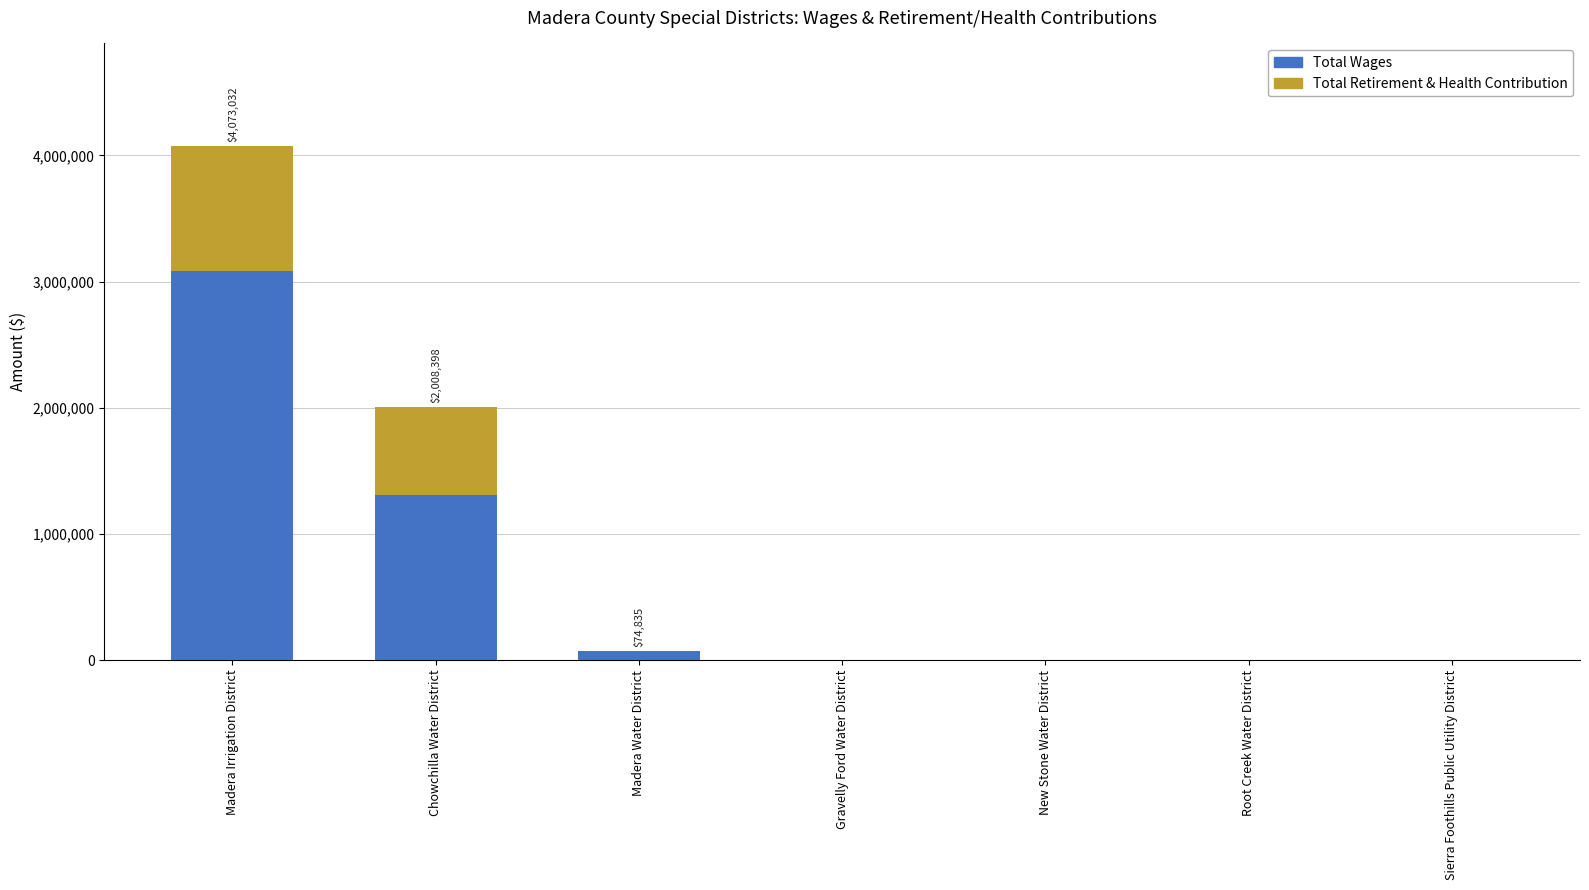

At which label is Total Wages closest to 1542180?

Chowchilla Water District